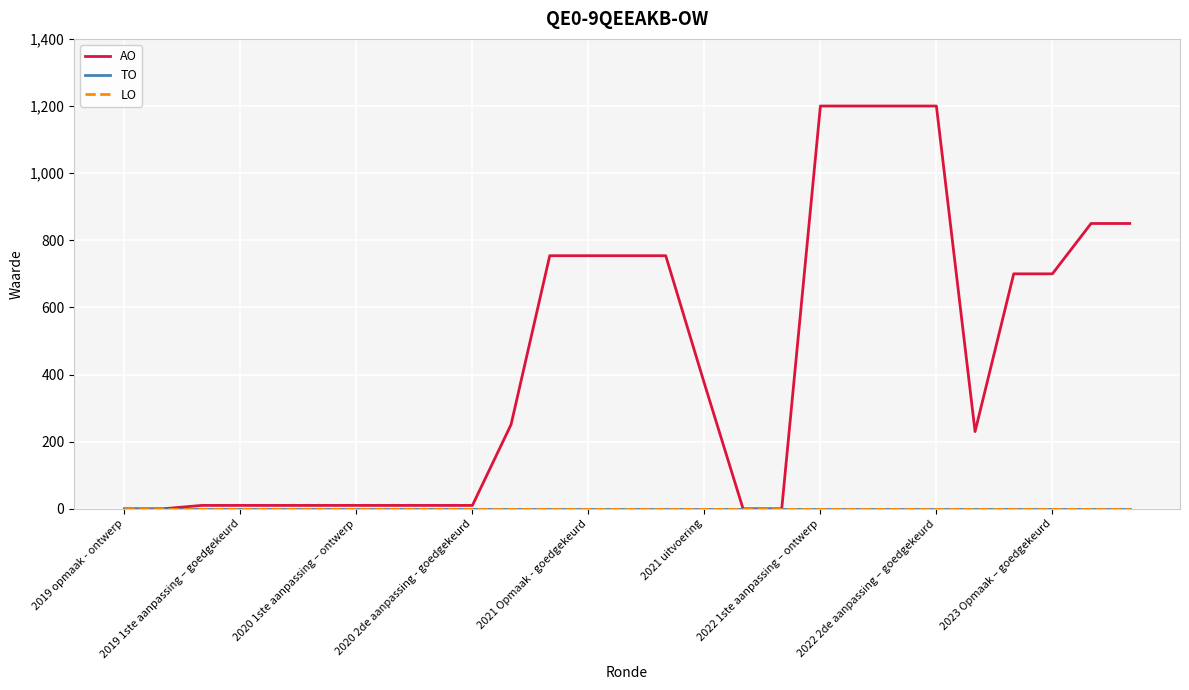

Does the chart have visible grid lines?

Yes